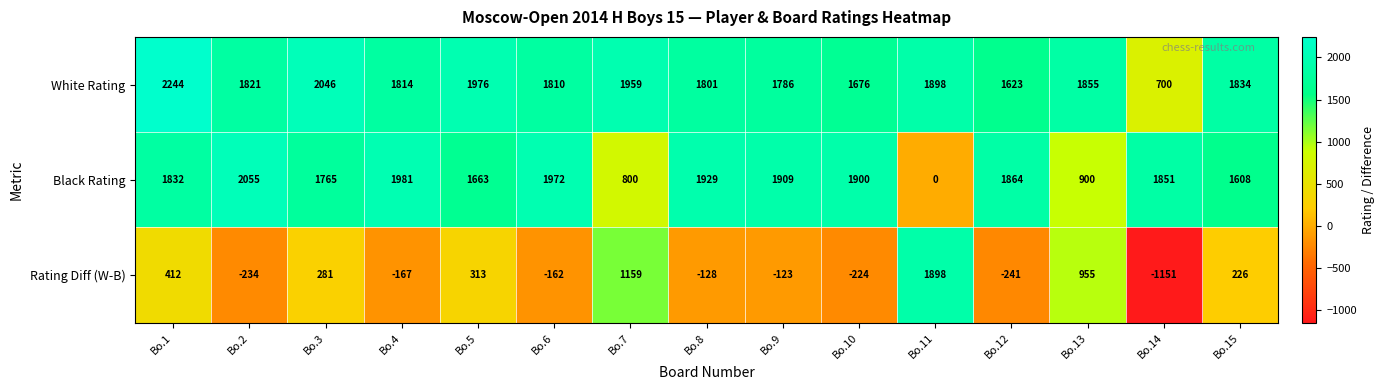

What is the difference between the maximum and second lowest values in the Rating Diff (W-B) series?

2139